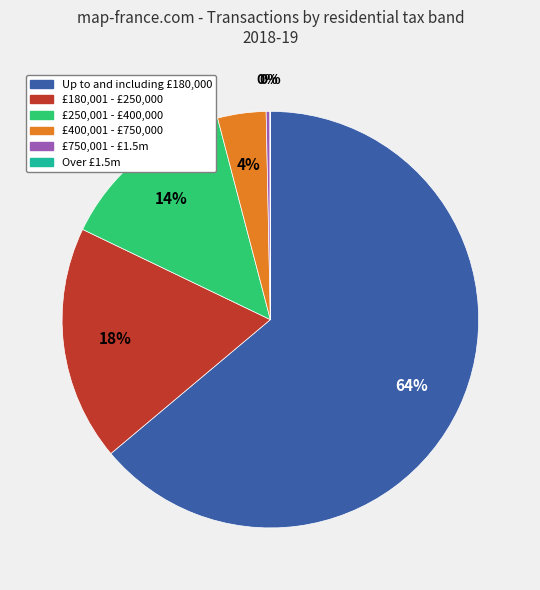

True or false: £180,001 - £250,000 accounts for 18% of the total.

True